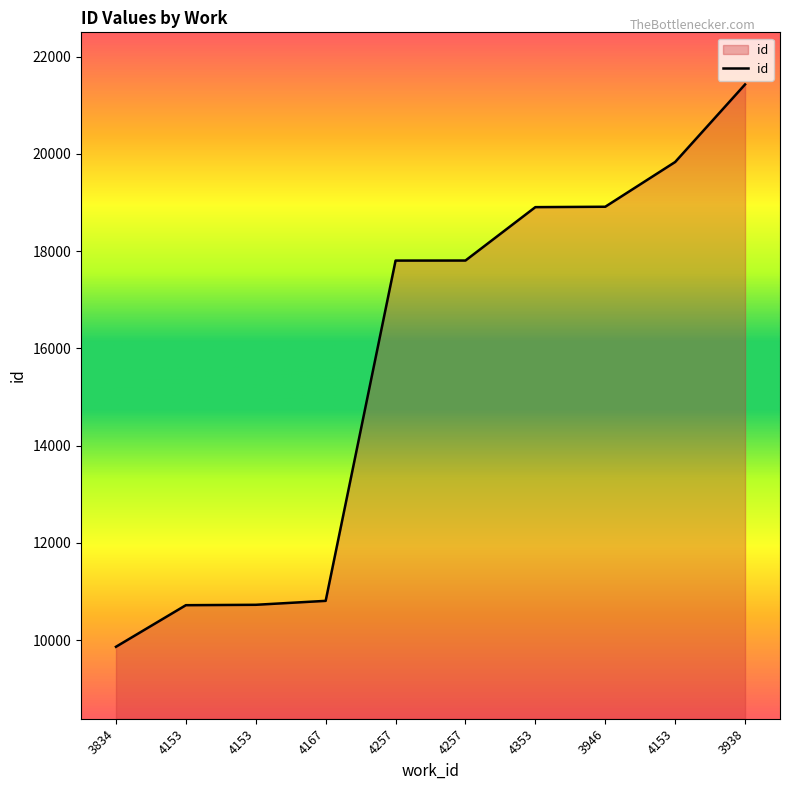

How many lines are shown in the chart?

1